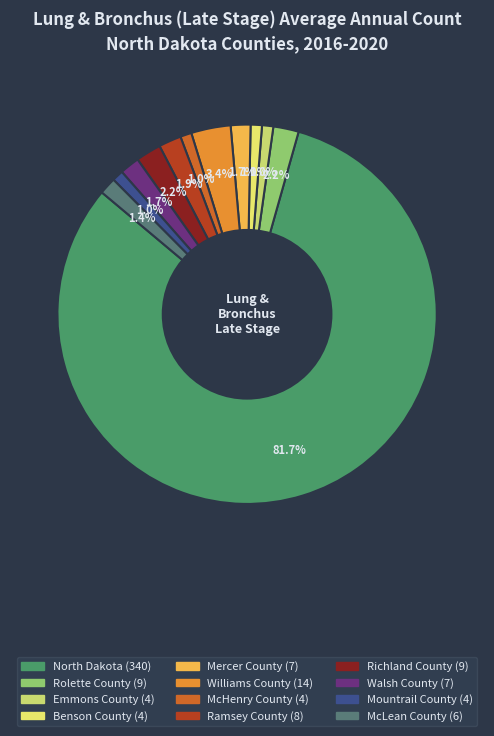

How many segments does this pie chart have?

12